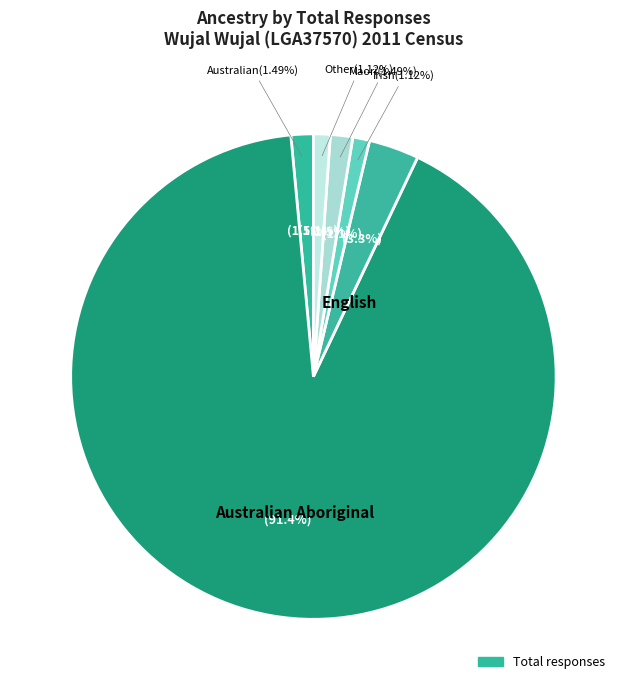

How many slices are in this pie chart?

6